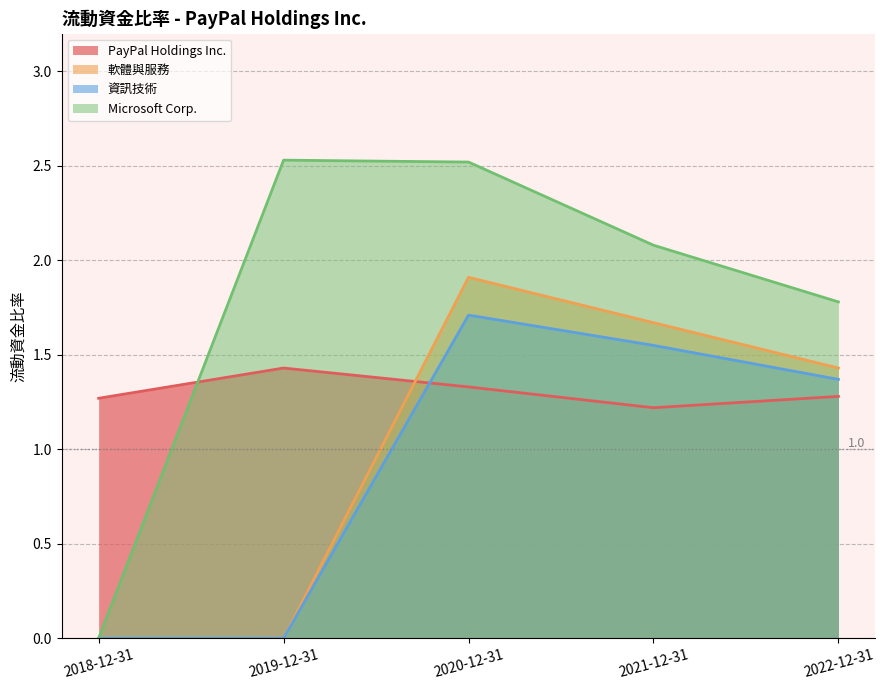

Reading left to right, list all the values displayed in this chart.

PayPal Holdings Inc.: 1.3	1.4	1.3	1.2	1.3
軟體與服務: 0.0	0.0	1.9	1.7	1.4
資訊技術: 0.0	0.0	1.7	1.6	1.4
Microsoft Corp.: 0.0	2.5	2.5	2.1	1.8